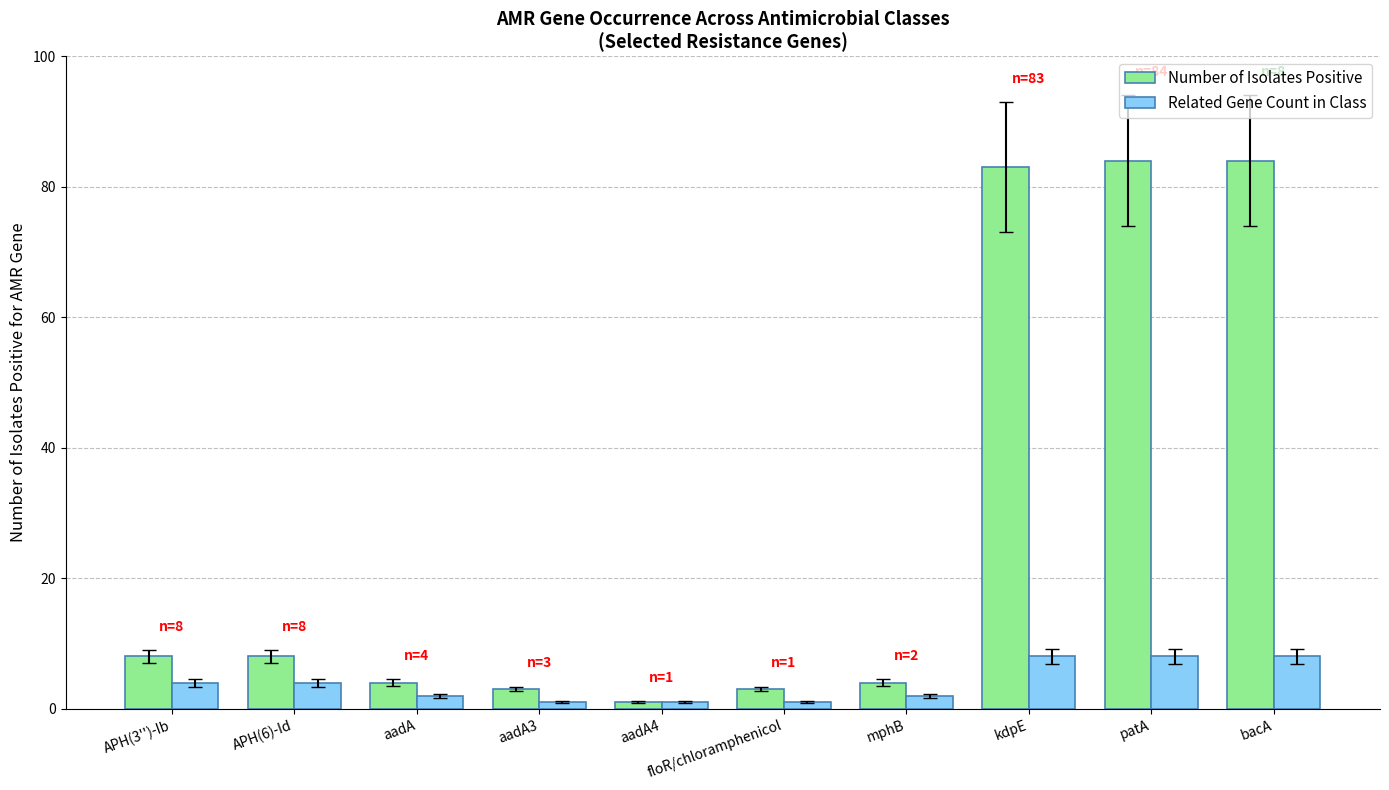

How many Related Gene Count in Class values are between 1 and 8?

10